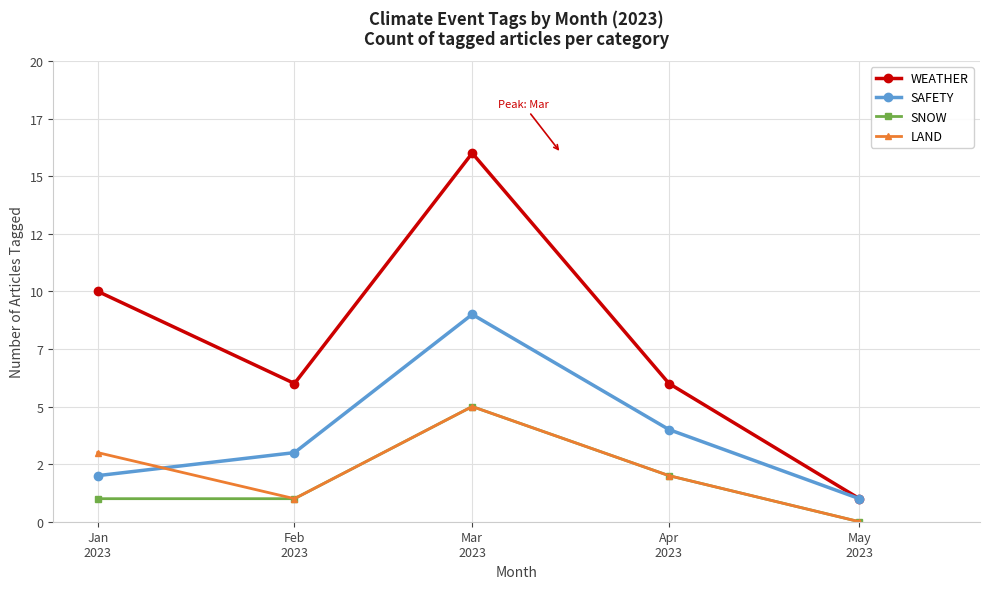

What are all the series names shown in the legend?

WEATHER, SAFETY, SNOW, LAND